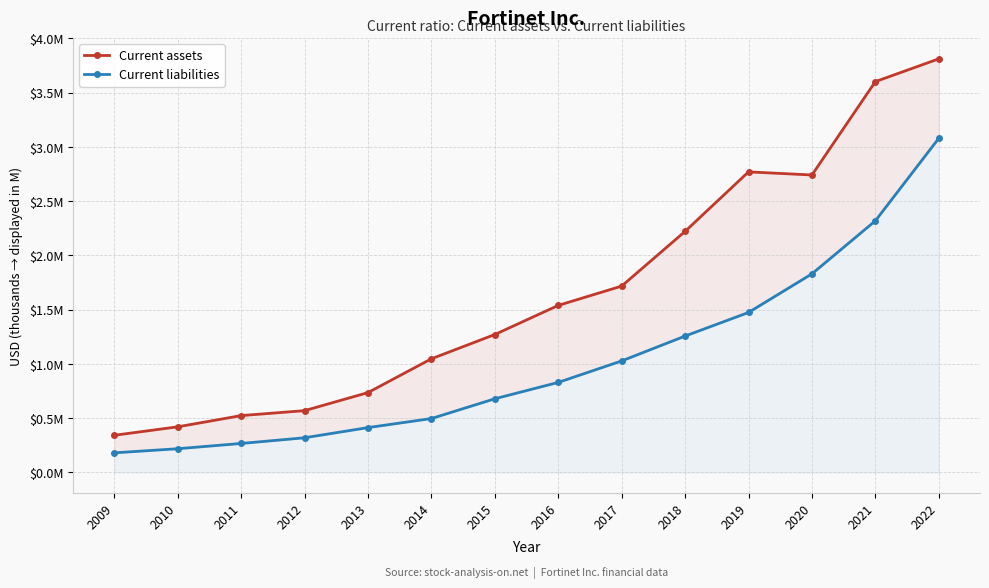

The Current assets series shows 224564 at 2013. True or false?

False